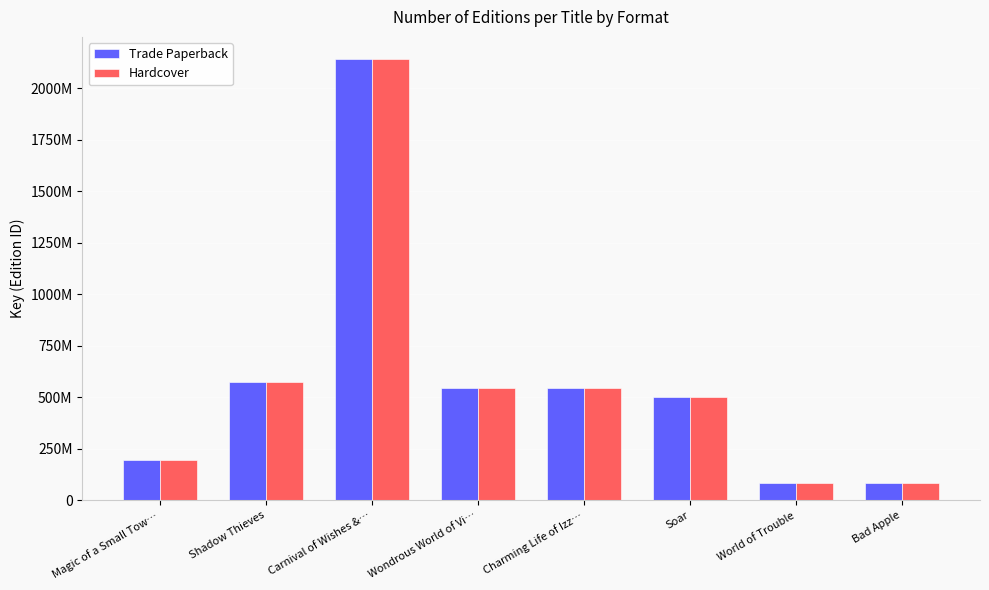

What are all the series names shown in the legend?

Trade Paperback, Hardcover